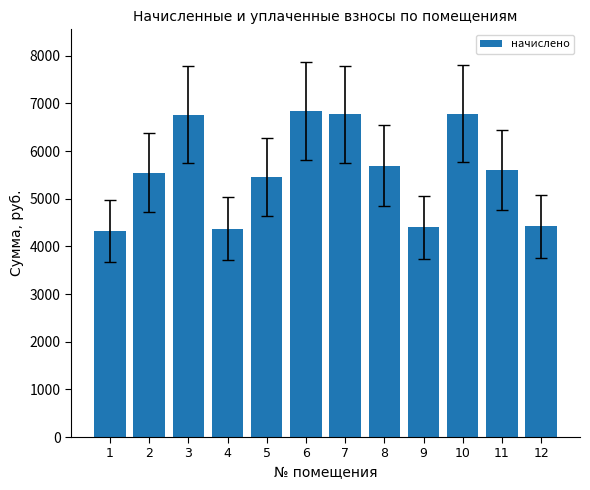

What is the greatest value displayed?

6844.2